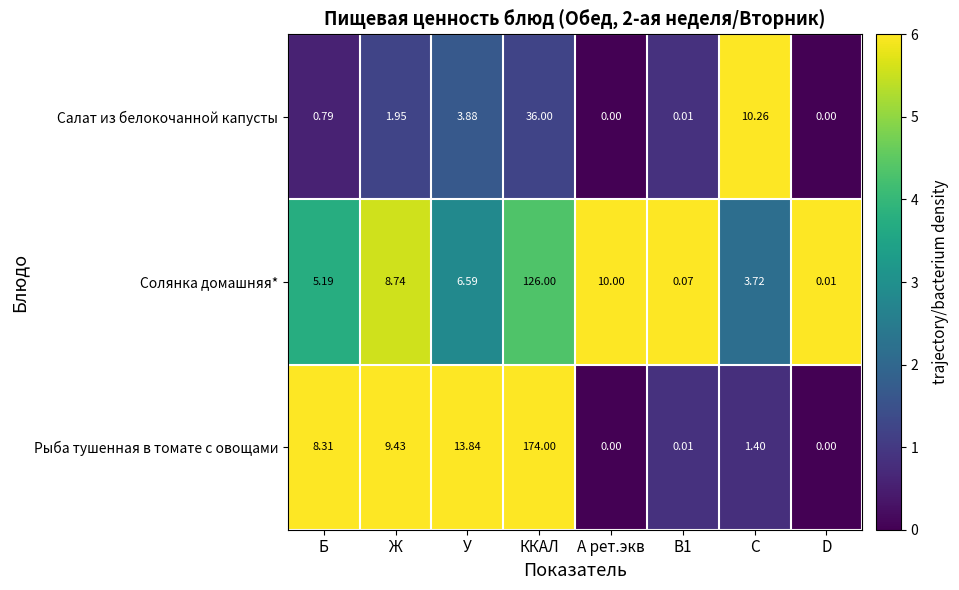

List the series in order of their peak value, lowest first.

Салат из белокочанной капусты, Солянка домашняя*, Рыба тушенная в томате с овощами